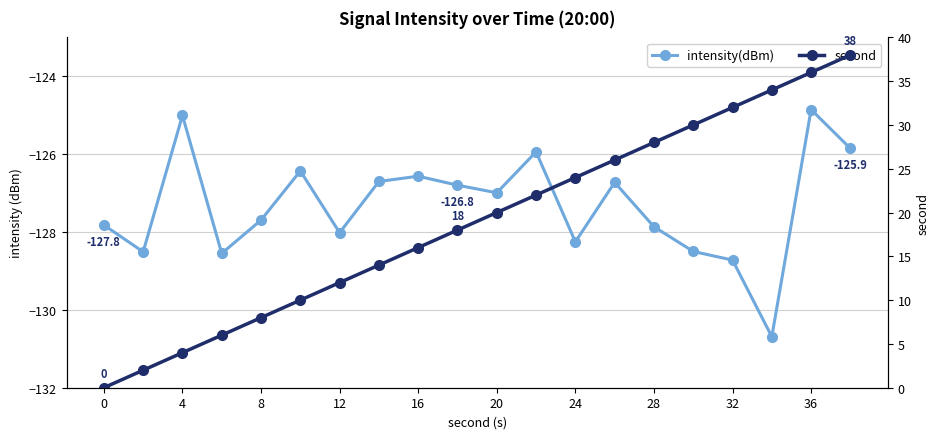

True or false: second and intensity(dBm) intersect in this chart.

False